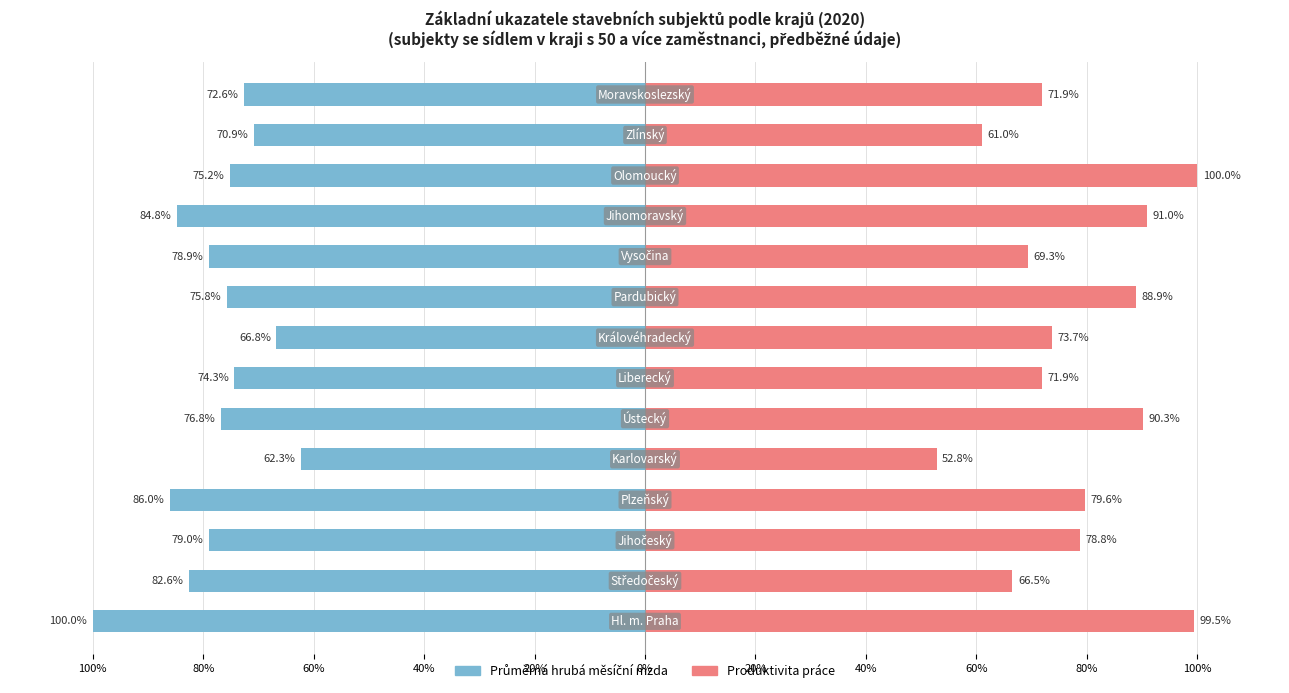

What is the average value of the Průměrná hrubá měsíční mzda series?

-77.6